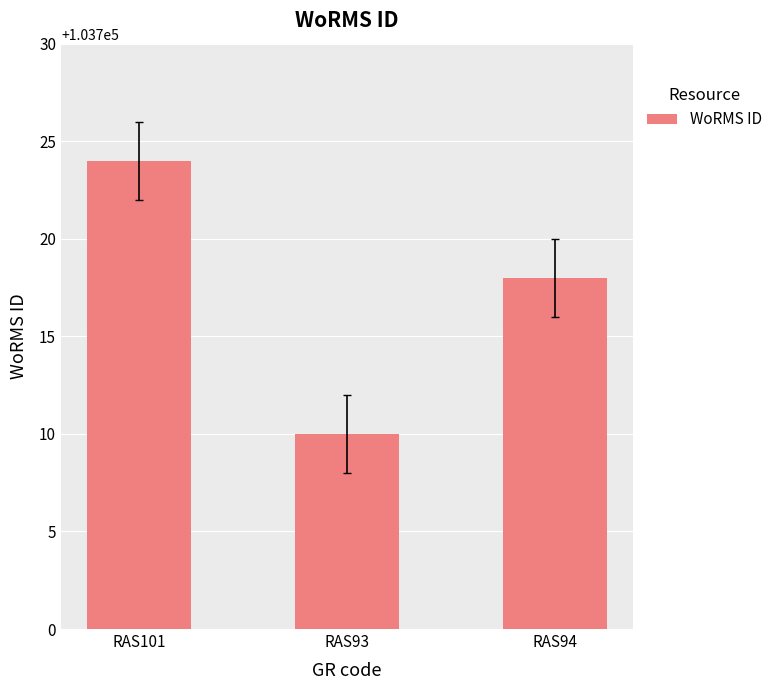

At which category does the chart reach its peak across all series?

RAS101